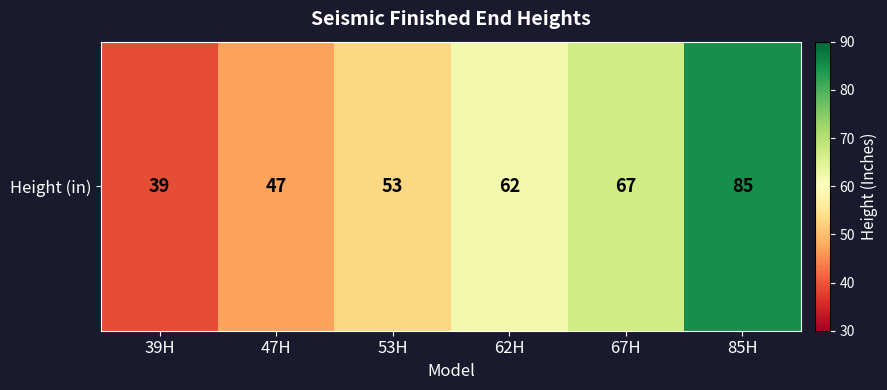

List the labels in order of value, smallest first.

39H, 47H, 53H, 62H, 67H, 85H